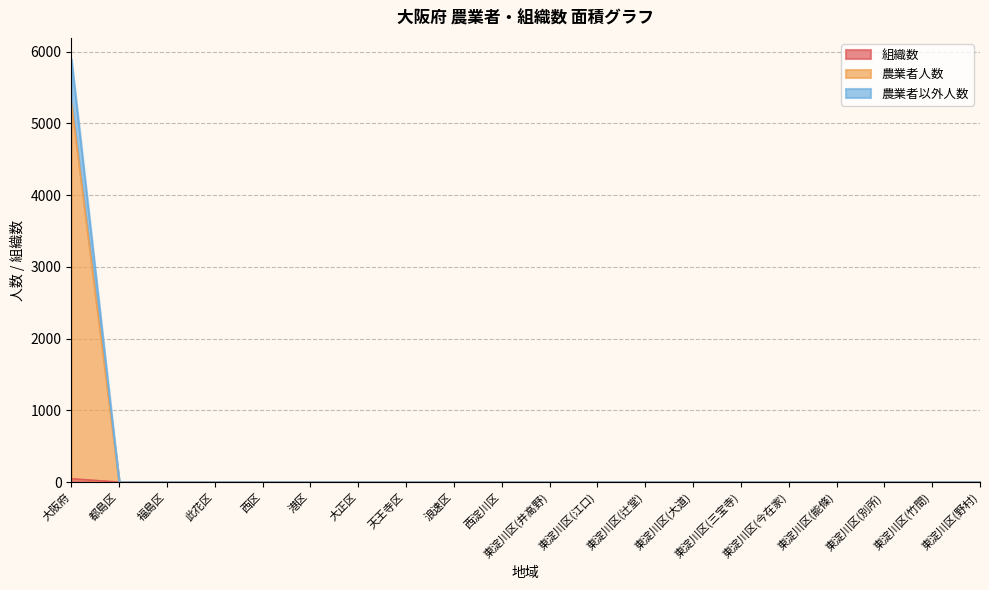

How many distinct data groups are displayed?

3